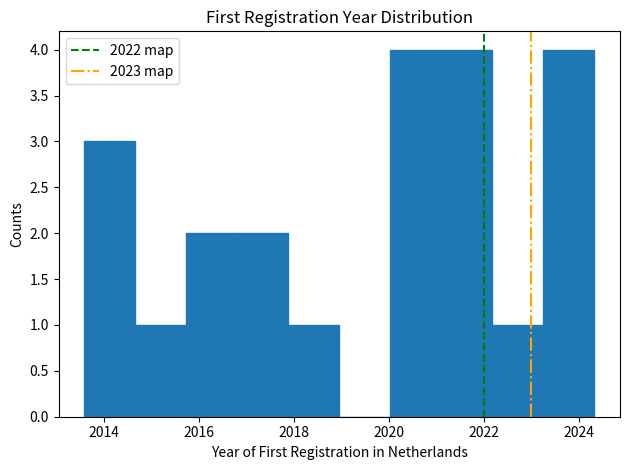

What is the height of the bar covering 2017.8 to 2019.0 on the x-axis? Neither the bar edges nor the heights are printed on the chart, so give them approximately, as read against the axes.

1